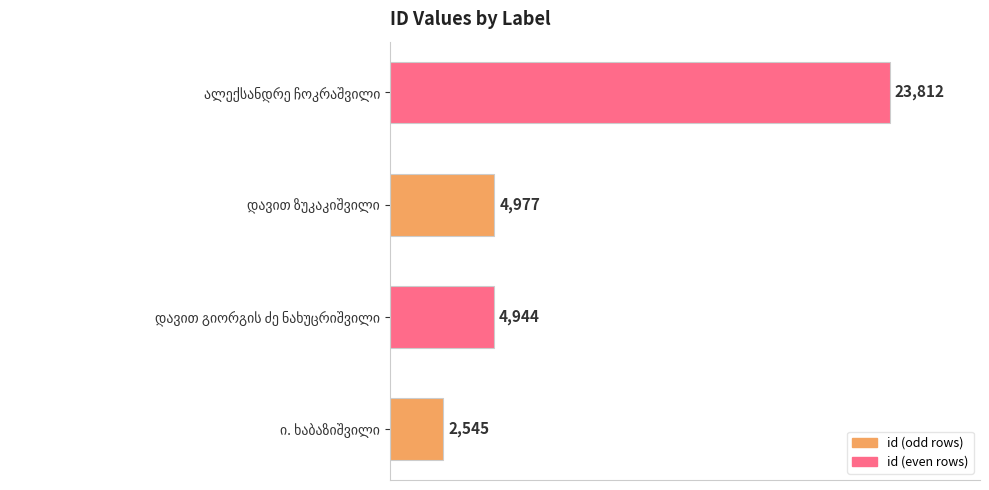

What is the maximum value shown in the chart?

23812